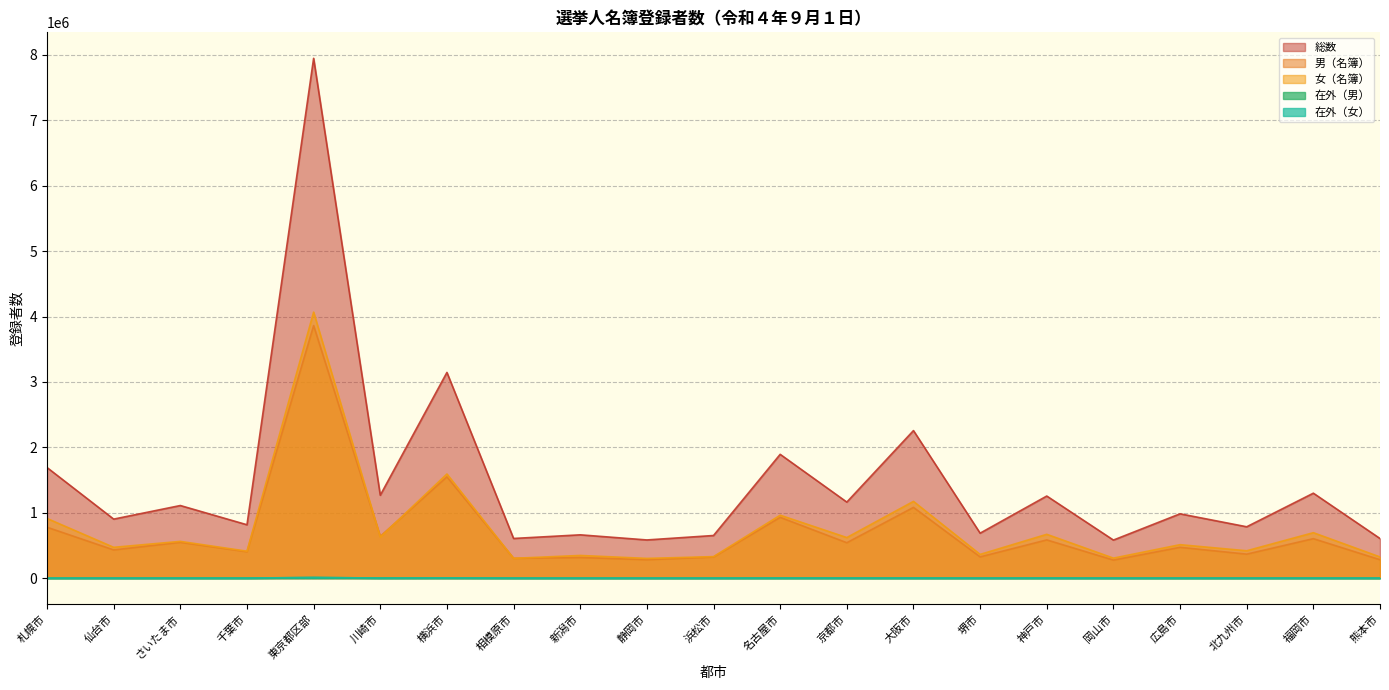

How many distinct data groups are displayed?

5